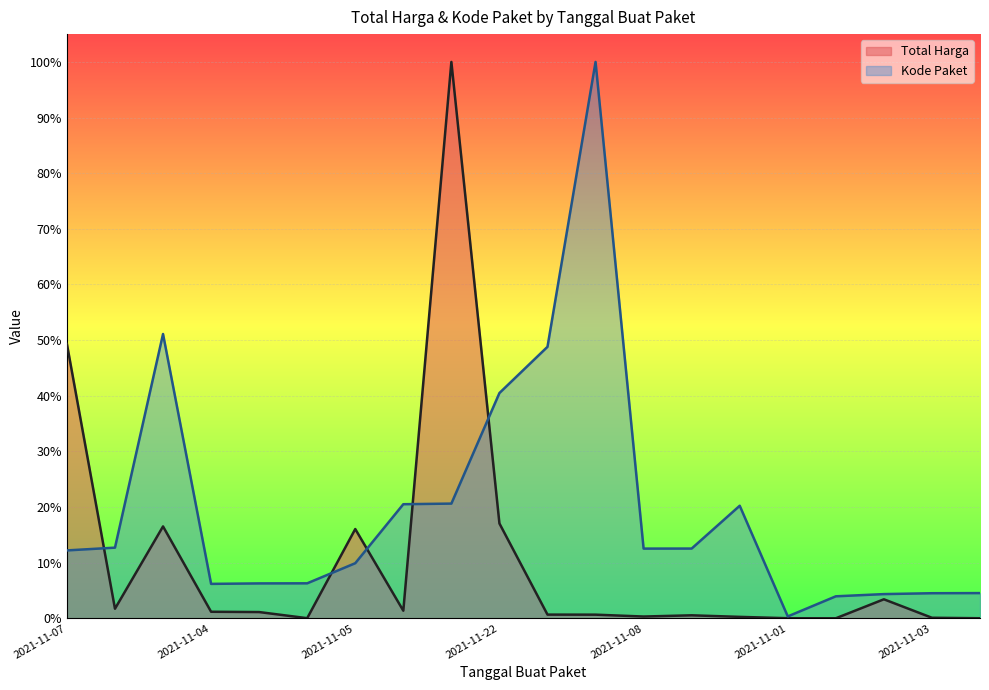

Does the chart display data point markers on the line(s)?

No